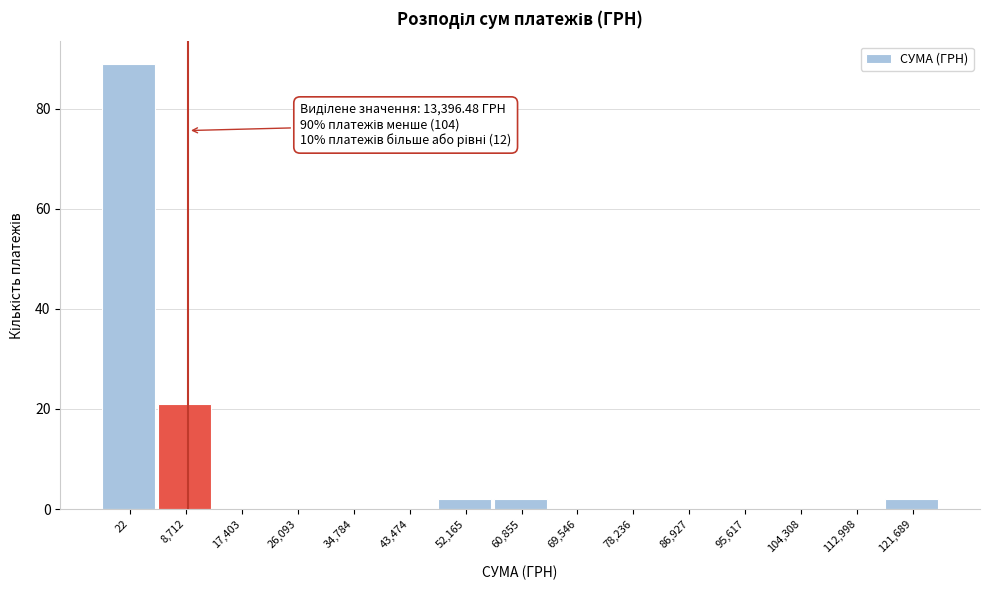

Reading left to right, extract all data points from this chart.

22=89	8,712=21	17,403=0	26,093=0	34,784=0	43,474=0	52,165=2	60,855=2	69,546=0	78,236=0	86,927=0	95,617=0	104,308=0	112,998=0	121,689=2